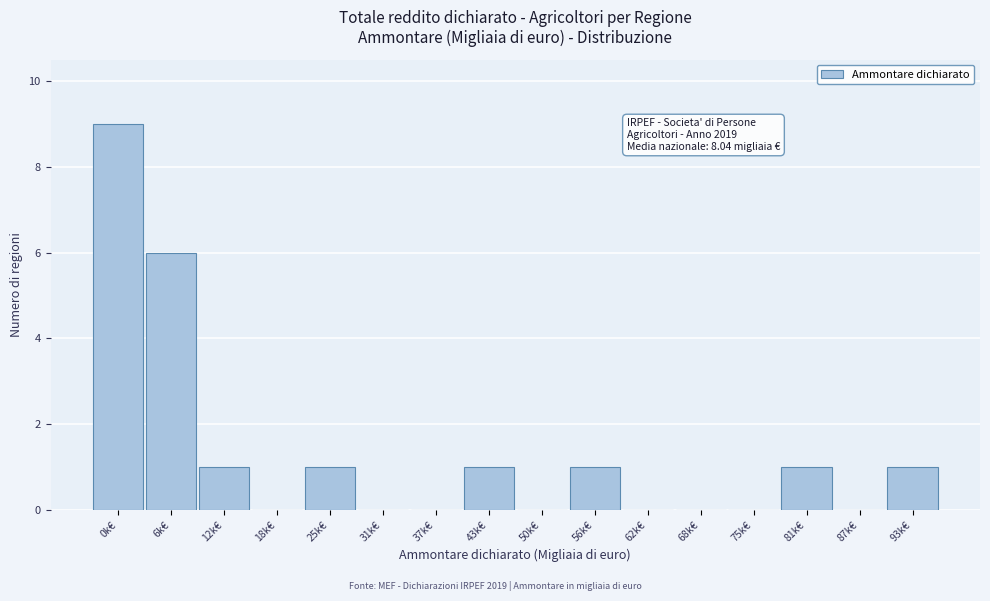

Reading left to right, extract all data points from this chart.

0k€=9	6k€=6	12k€=1	18k€=0	25k€=1	31k€=0	37k€=0	43k€=1	50k€=0	56k€=1	62k€=0	68k€=0	75k€=0	81k€=1	87k€=0	93k€=1